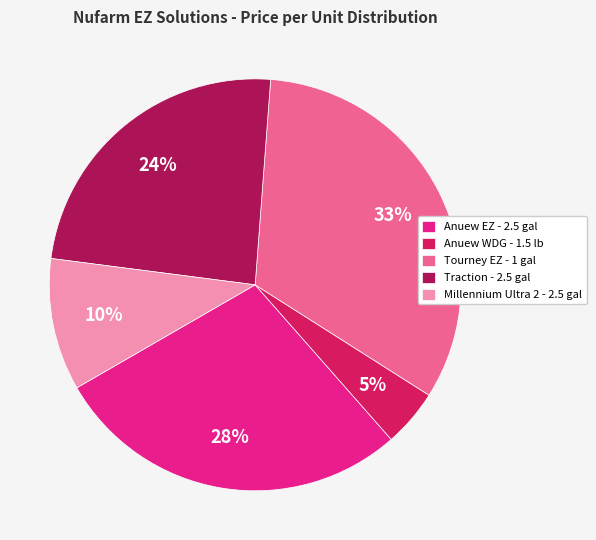

To the nearest percent, what is the average slice percentage?

20%